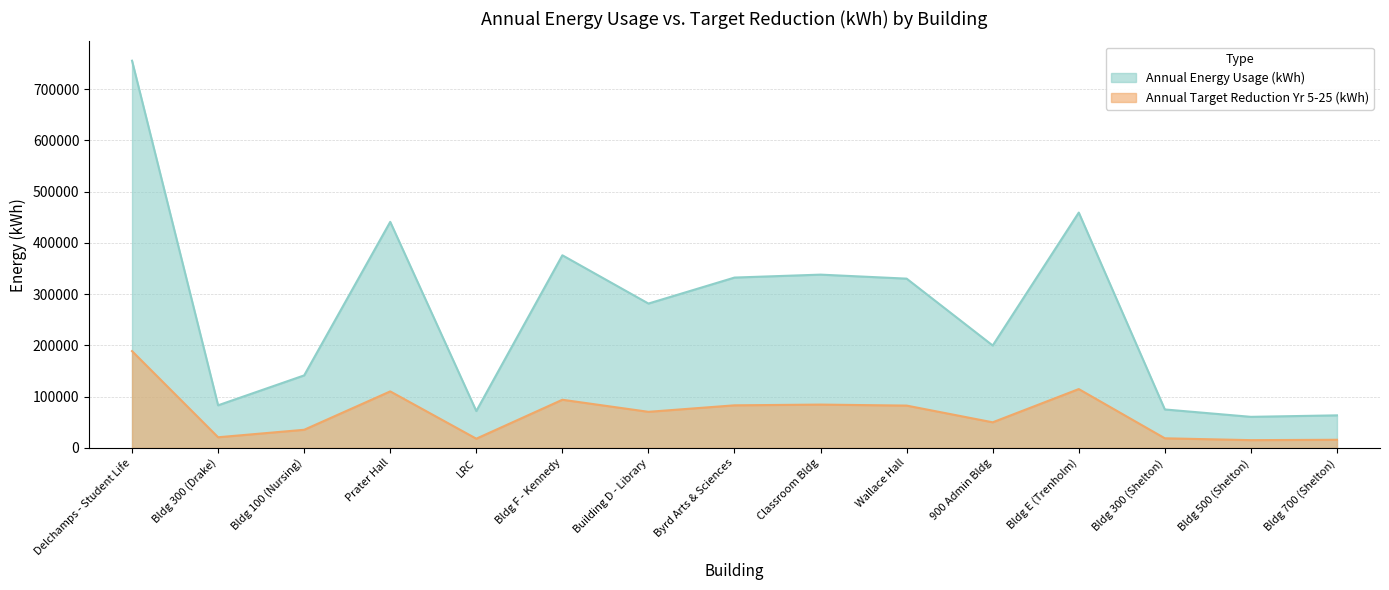

Reading left to right, extract all data points from this chart.

Annual Energy Usage (kWh): 755208.0	83096.0	141440.0	440895.0	71893.0	375700.0	281554.0	332248.0	337977.0	330157.0	199733.0	459000.0	75000.0	60600.0	63500.0
Annual Target Reduction Yr 5-25 (kWh): 188802.0	20774.0	35360.0	110223.8	17973.2	93925.0	70388.5	83062.0	84494.2	82539.2	49933.2	114750.0	18750.0	15150.0	15875.0